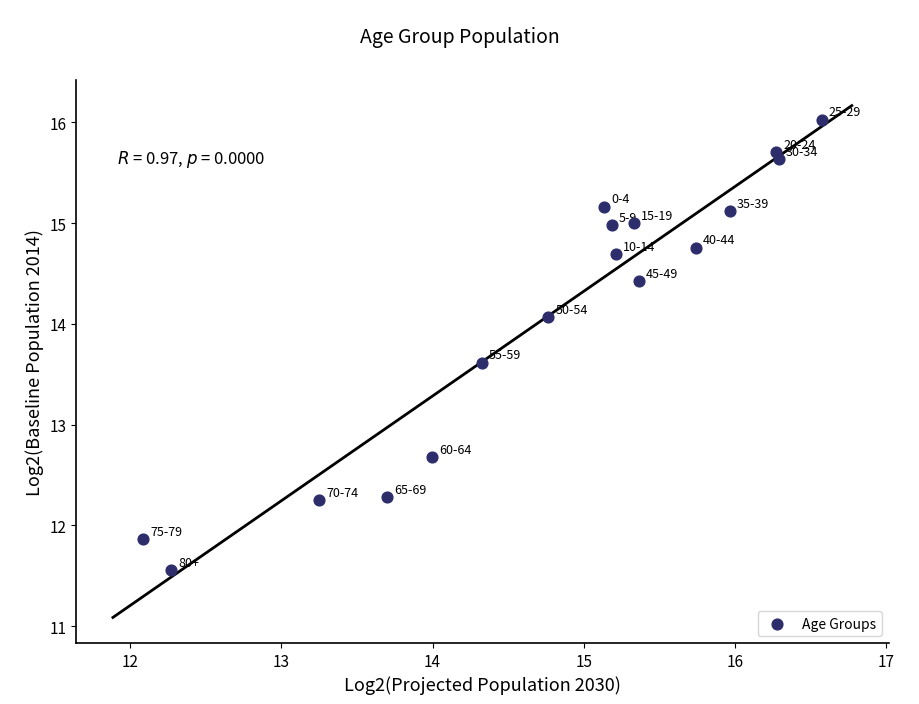

What Y value in the scatter plot is closest to 13?

12.7